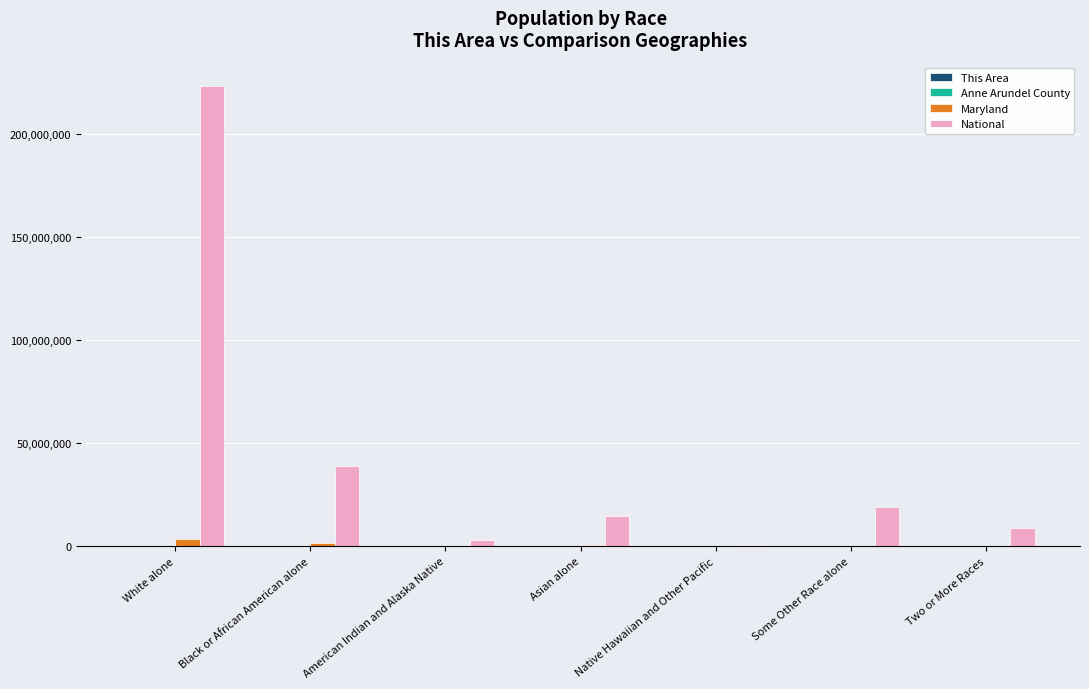

Which series has the largest total across all categories?

National